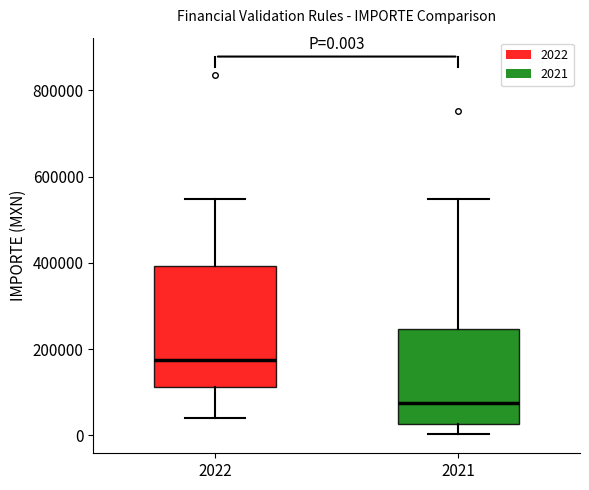

Comparing the boxes themselves (not the whiskers), which one is the tallest?

2022